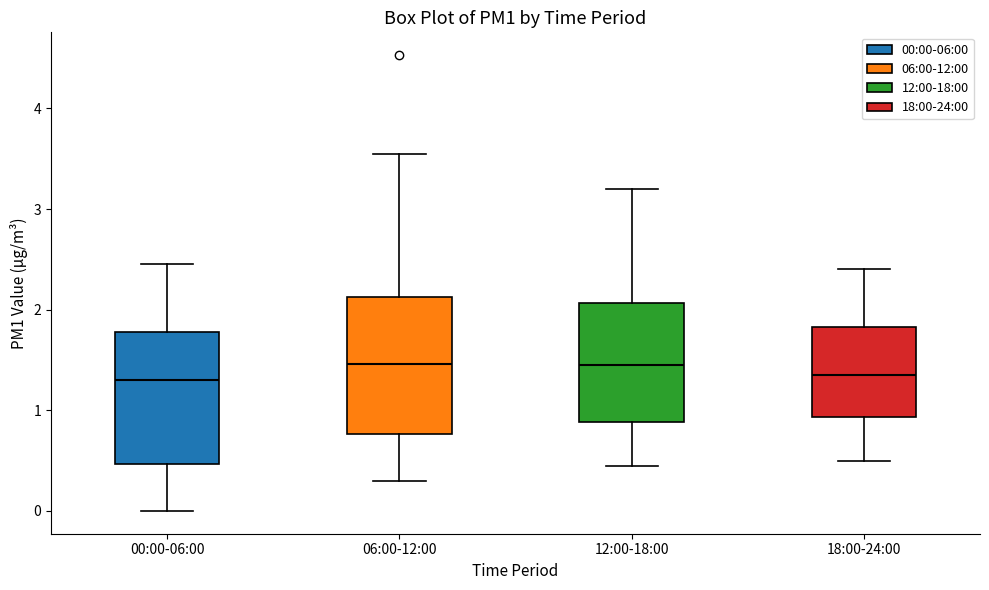

Reading left to right, read every box against the y-axis: the position of its median line, the range the box covers, and the ends of its whiskers. The values are not printed on the chart, so give them approximately, as read against the axis.

00:00-06:00: median 1.3, box 0.5 to 1.8, whiskers 0.0 to 2.5
06:00-12:00: median 1.5, box 0.8 to 2.1, whiskers 0.3 to 3.6
12:00-18:00: median 1.5, box 0.9 to 2.1, whiskers 0.5 to 3.2
18:00-24:00: median 1.4, box 0.9 to 1.8, whiskers 0.5 to 2.4